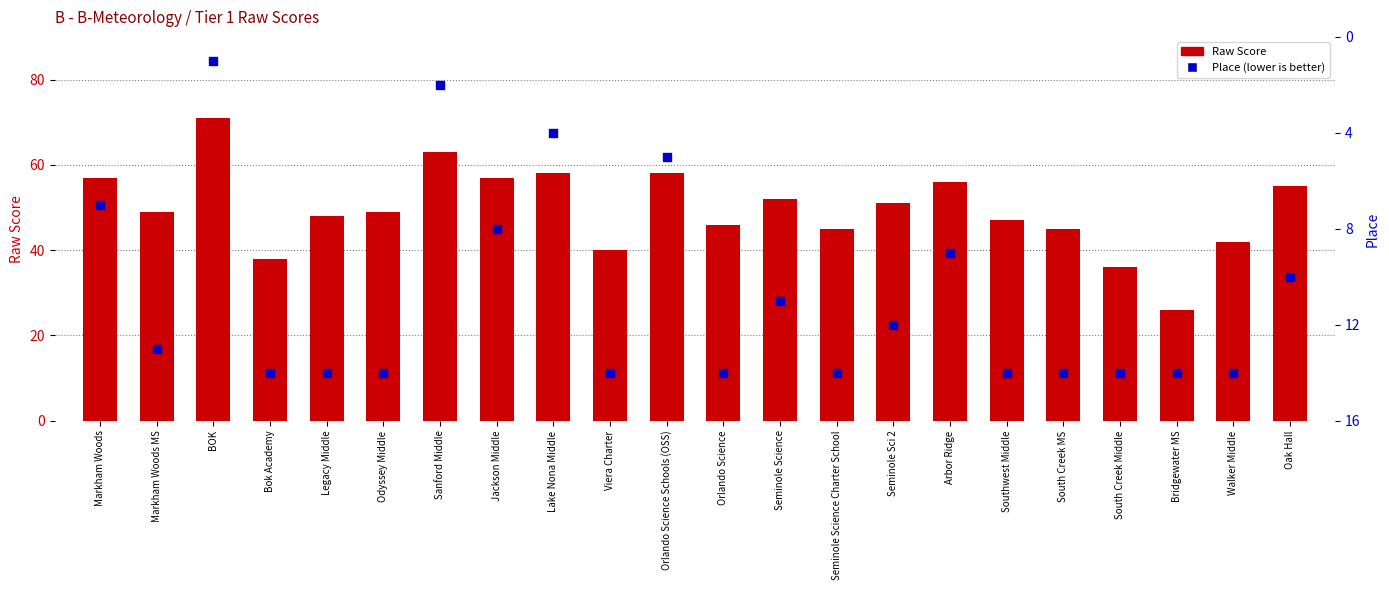

Which series reaches the maximum Y coordinate?

Raw Score